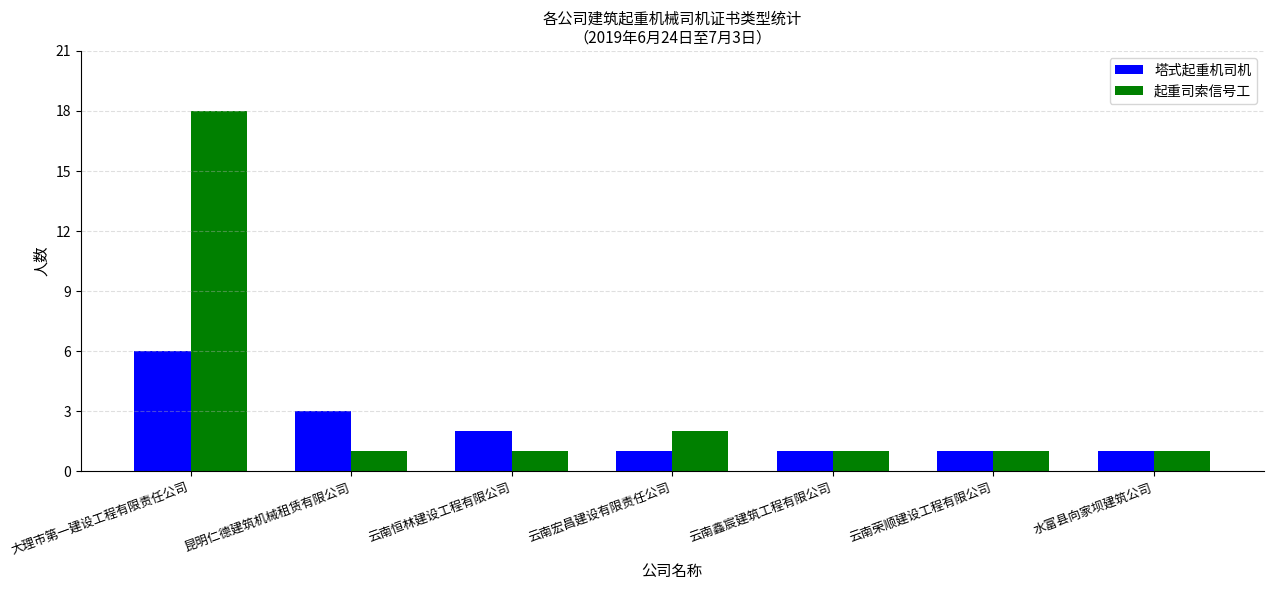

Which series has the largest total across all categories?

起重司索信号工